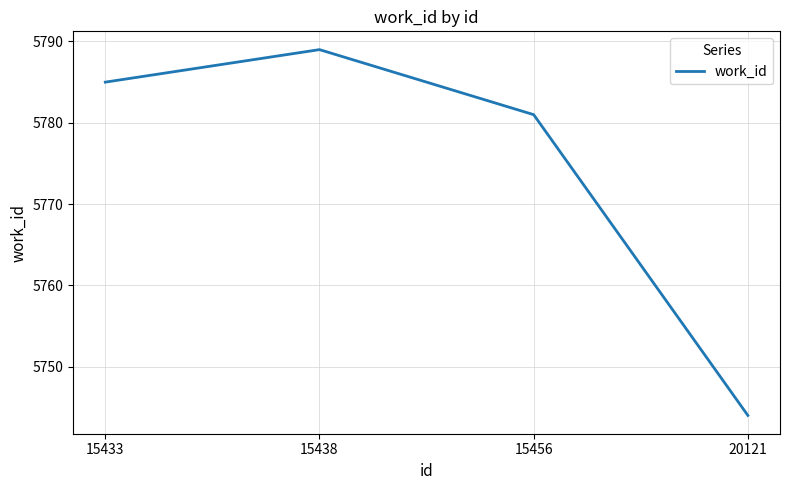

How many interior local peaks (higher than both neighbors) does the data have?

1